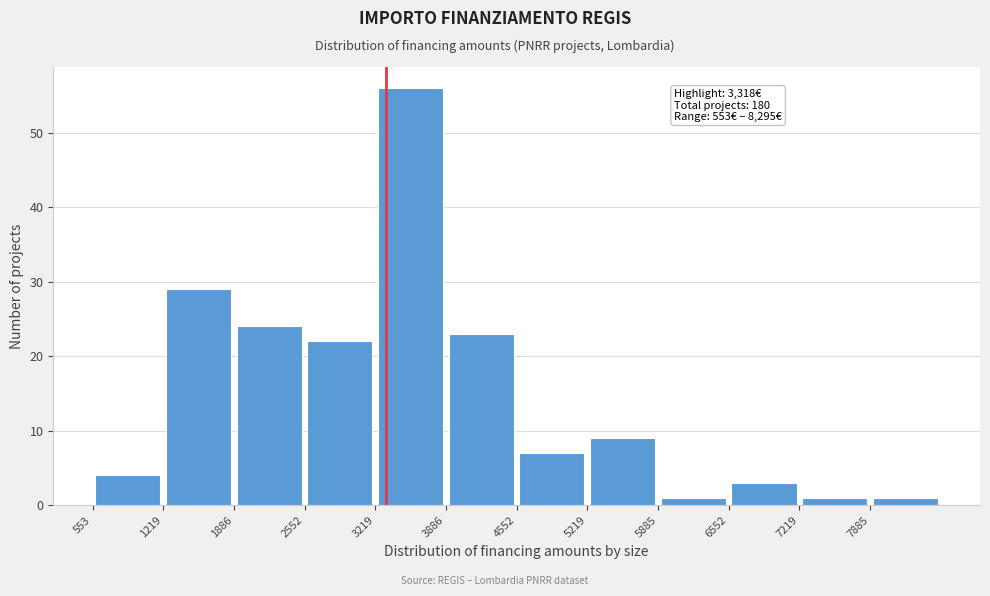

Which range on the x-axis has the tallest bar?

3200 to 3900